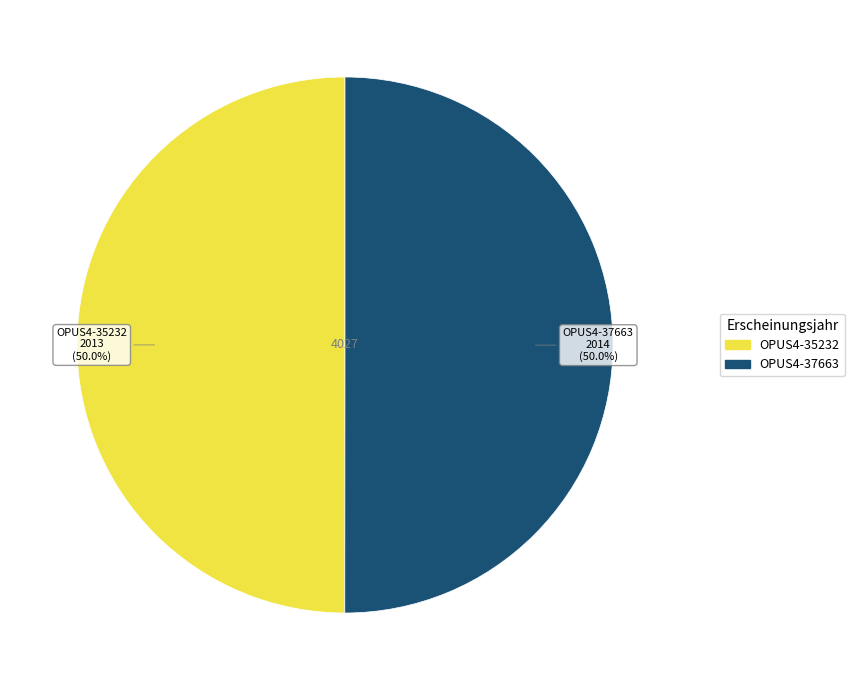

To the nearest percent, what percentage of the pie is OPUS4-35232?

50%